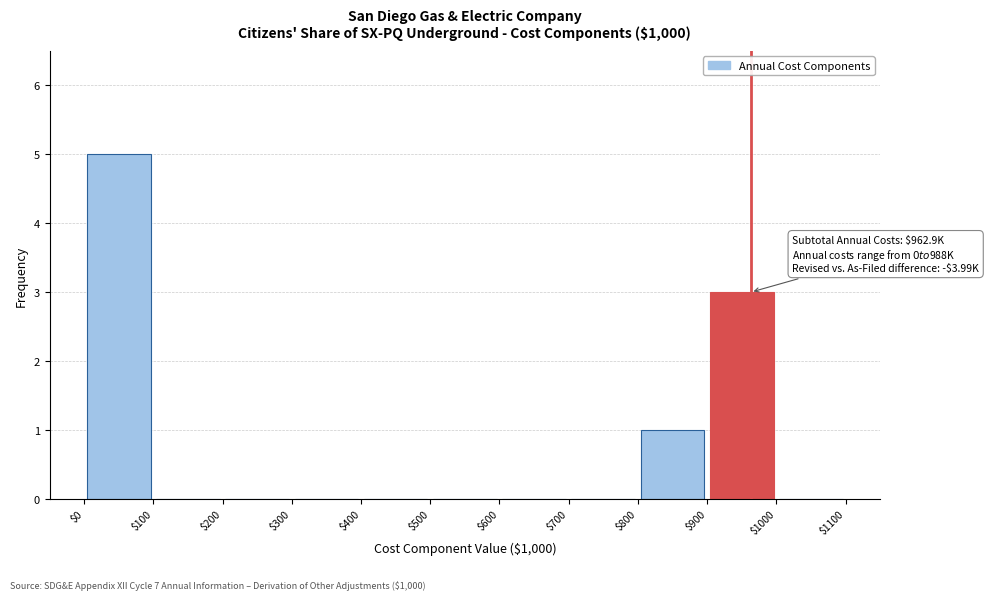

Which range on the x-axis has the tallest bar?

$0 to $100